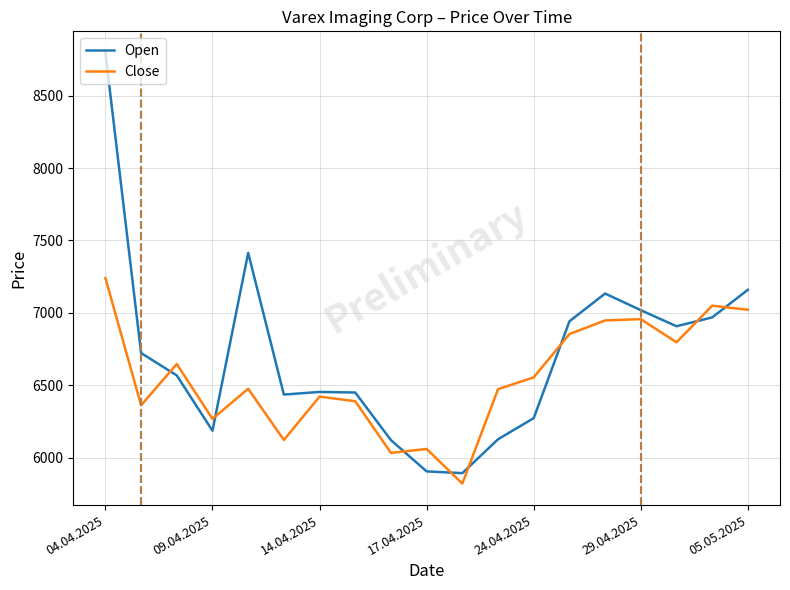

What is the maximum value for Close?

7240